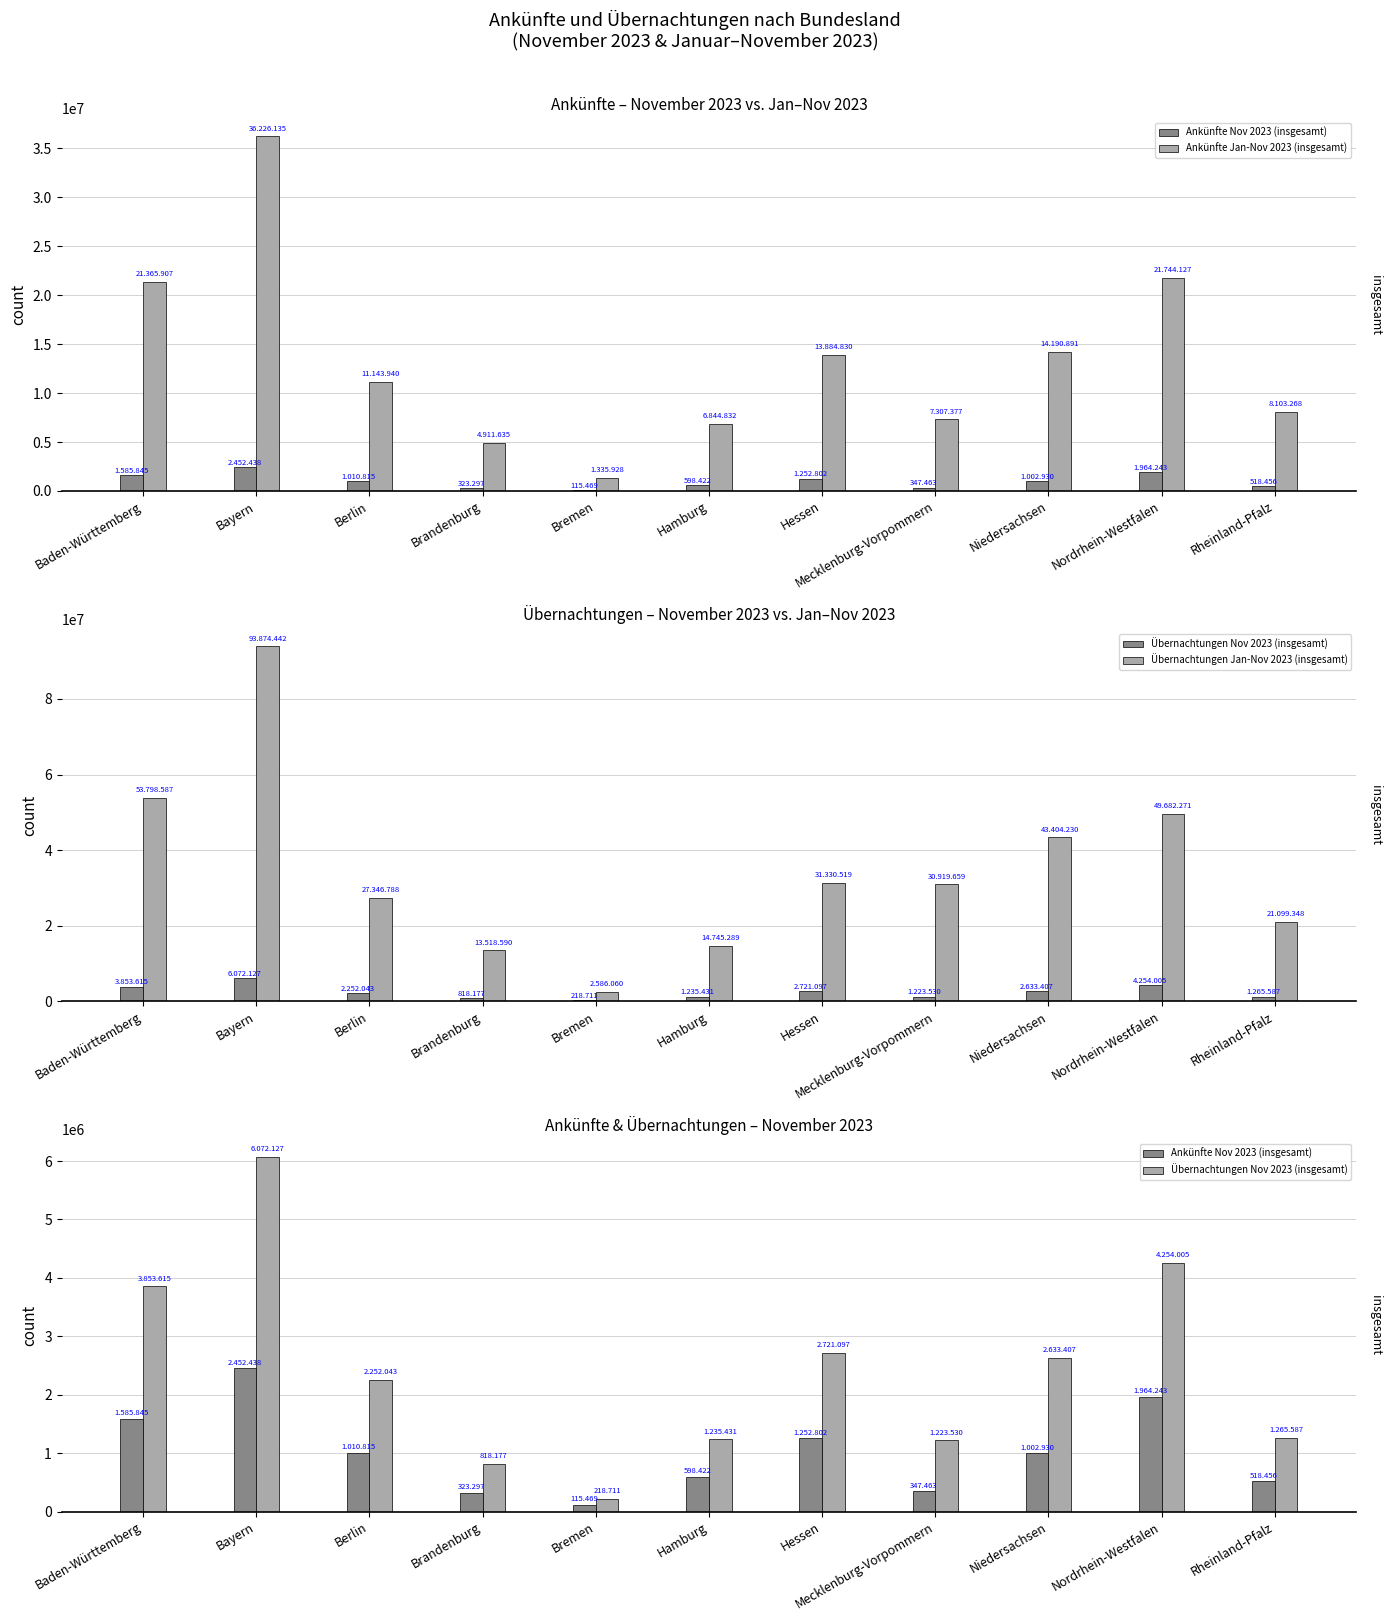

Read the Übernachtungen Jan-Nov 2023 (insgesamt) value at Niedersachsen, to the nearest 50.

43404250